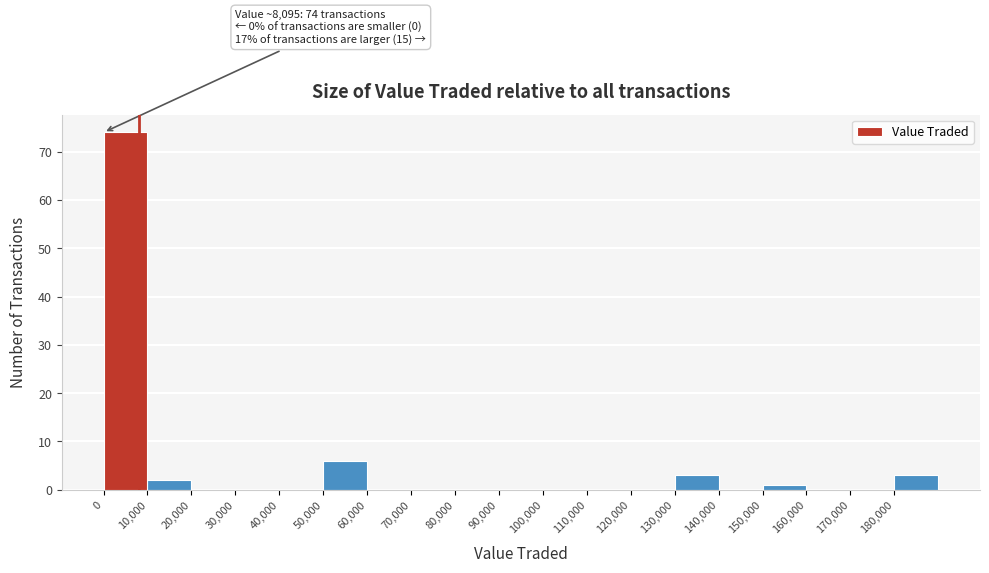

Over which range of the x-axis is the bar tallest?

0 to 10000